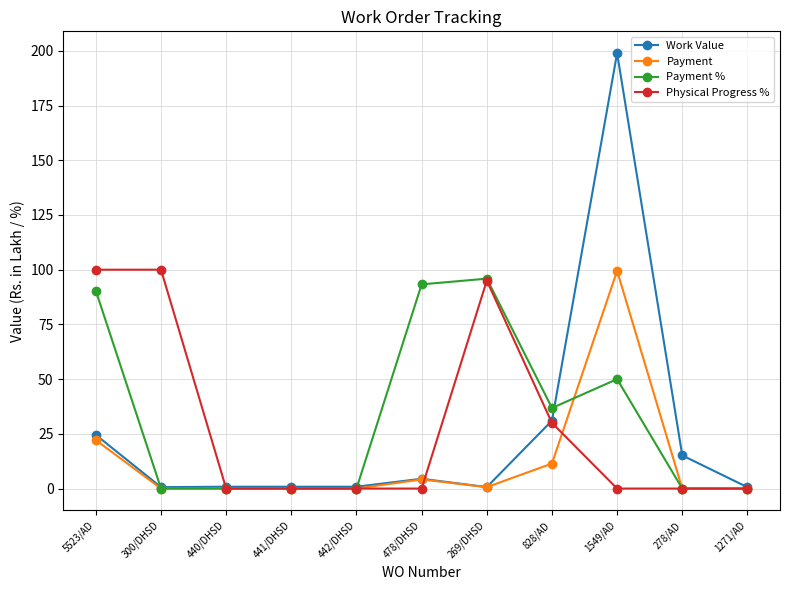

Which series changed the most between 828/AD and 278/AD?

Payment %